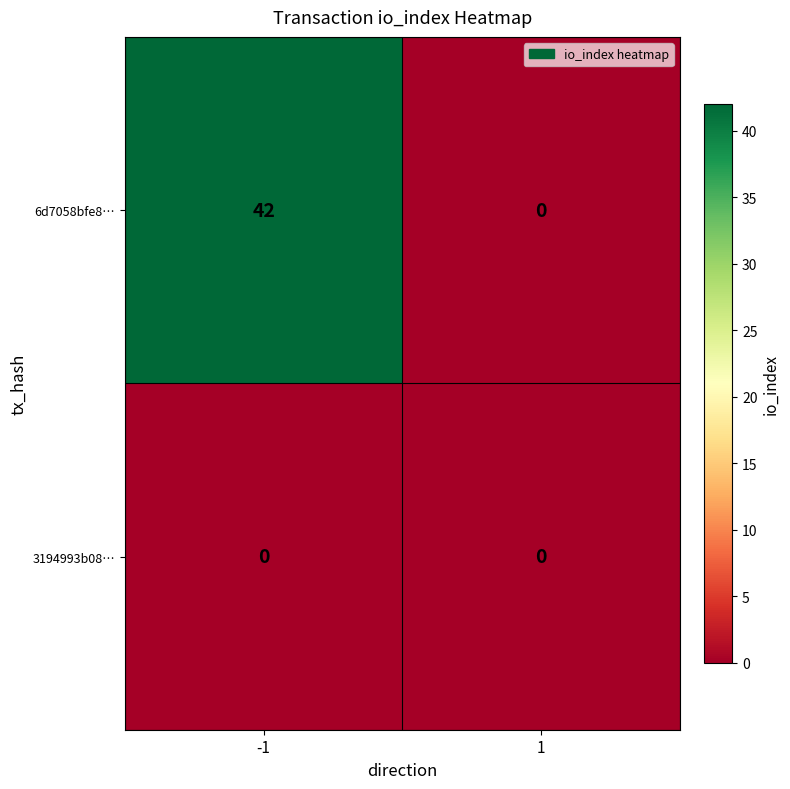

Which series has the largest total across all categories?

6d7058bfe8…